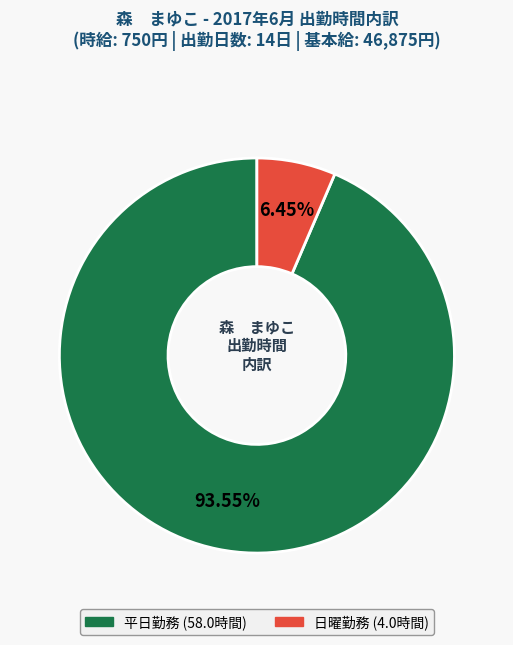

Is there a majority slice in this chart?

Yes